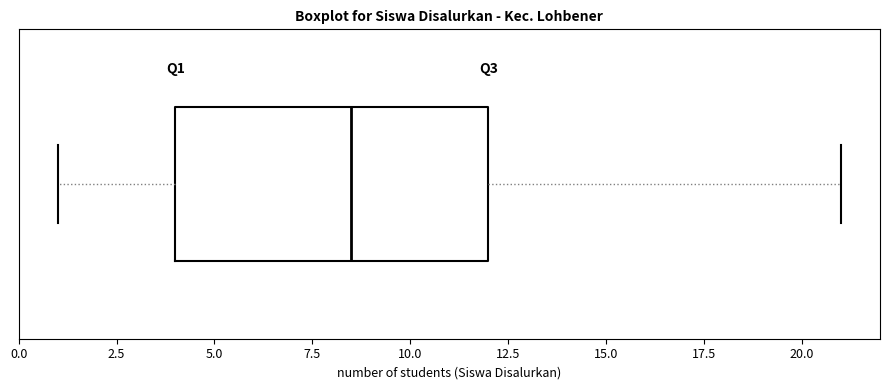

Transcribe this box plot: give where the median line is, the range the box spans, and where the two whiskers end, as read against the x-axis. The values are not printed on the chart, so give them approximately, as read against the axis.

median 8.5, box 4.0 to 12.0, whiskers 1.0 to 21.0